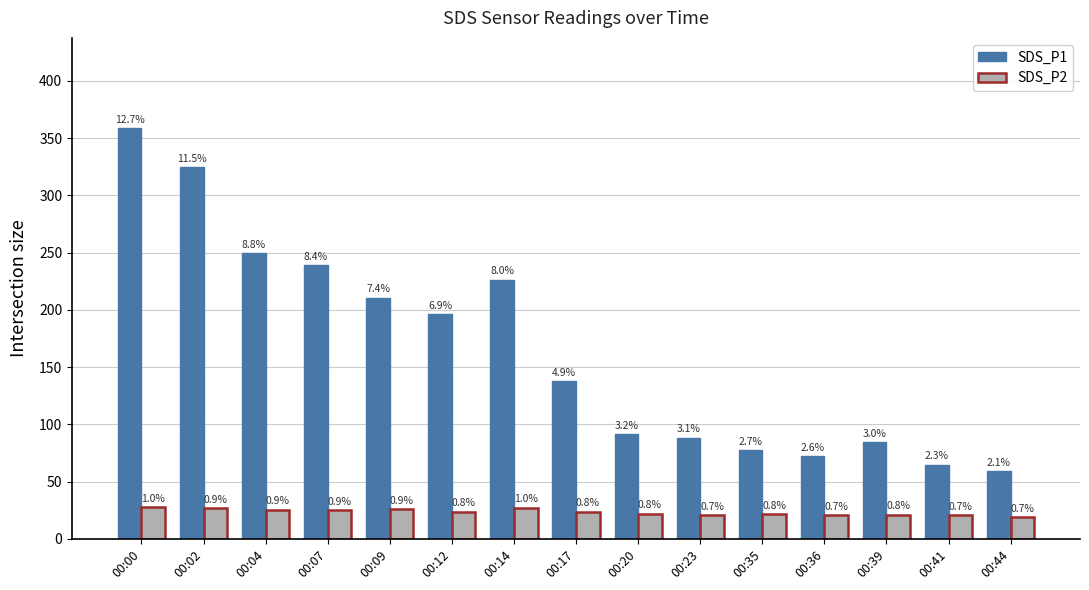

What is the difference between the maximum and minimum values in the SDS_P2 series?

8.7